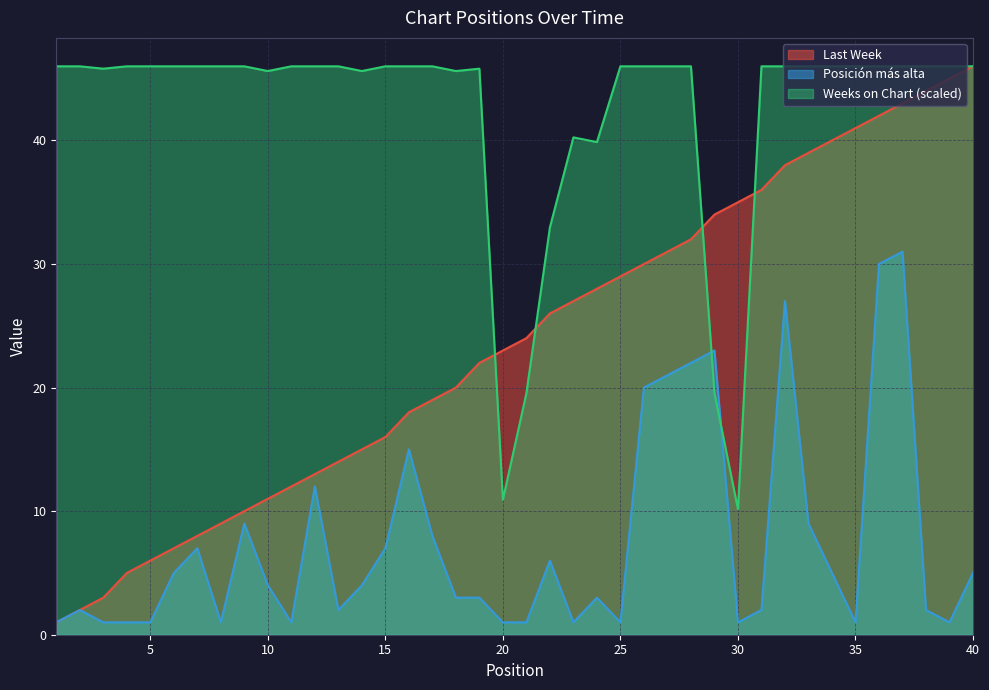

True or false: Last Week and Weeks on Chart cross at least once.

True